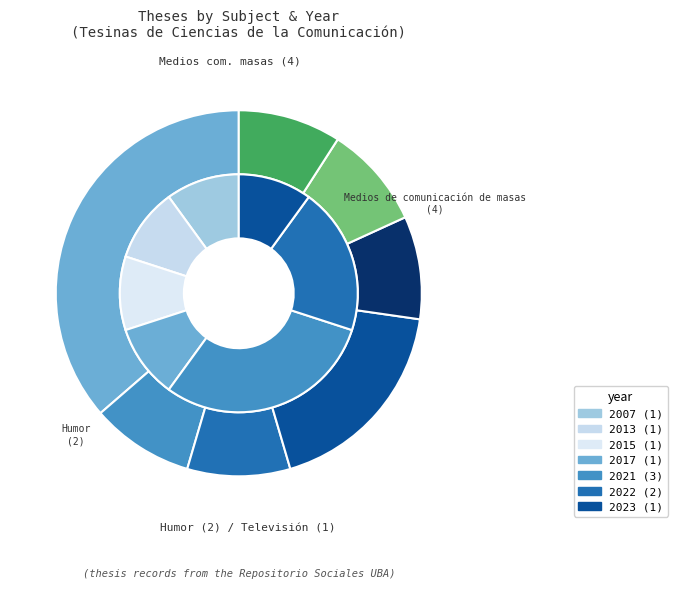

Count the number of slices in the pie.

7